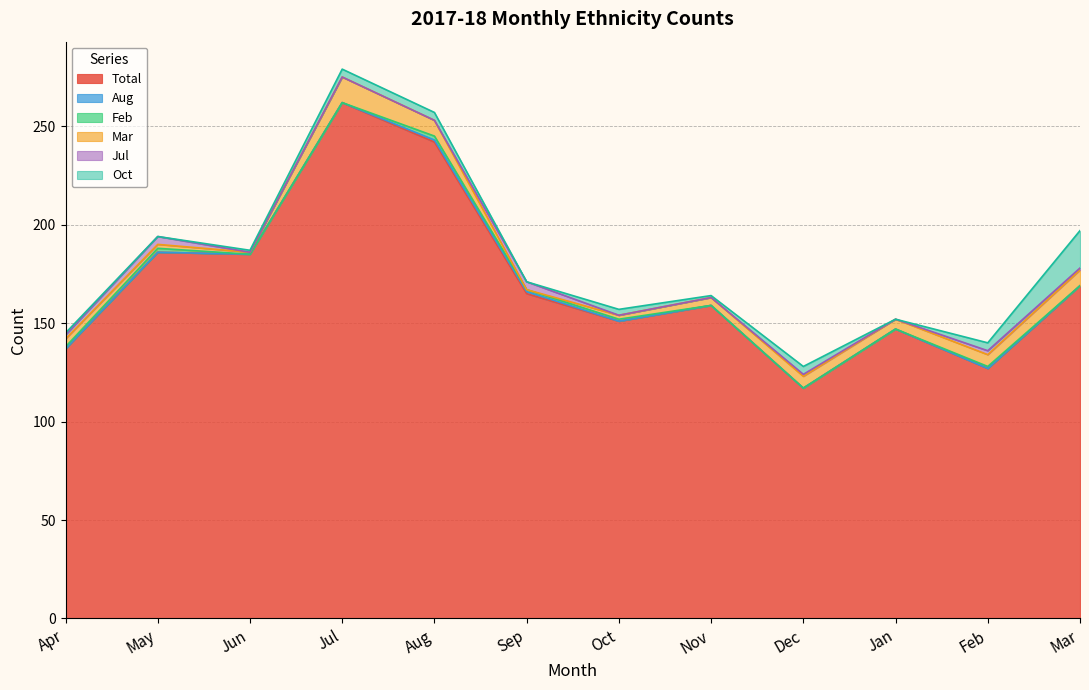

Where is the first local maximum for Jul?

May